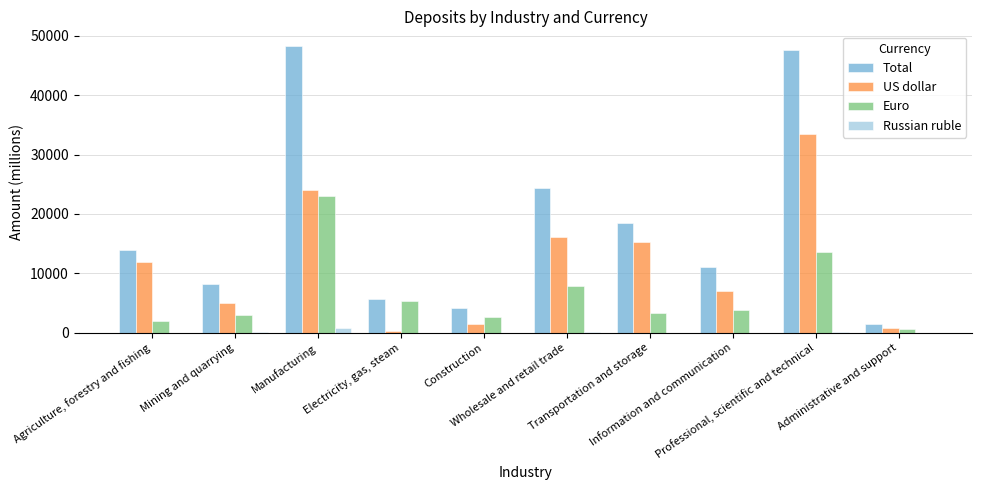

What is the greatest value displayed?

48318.1